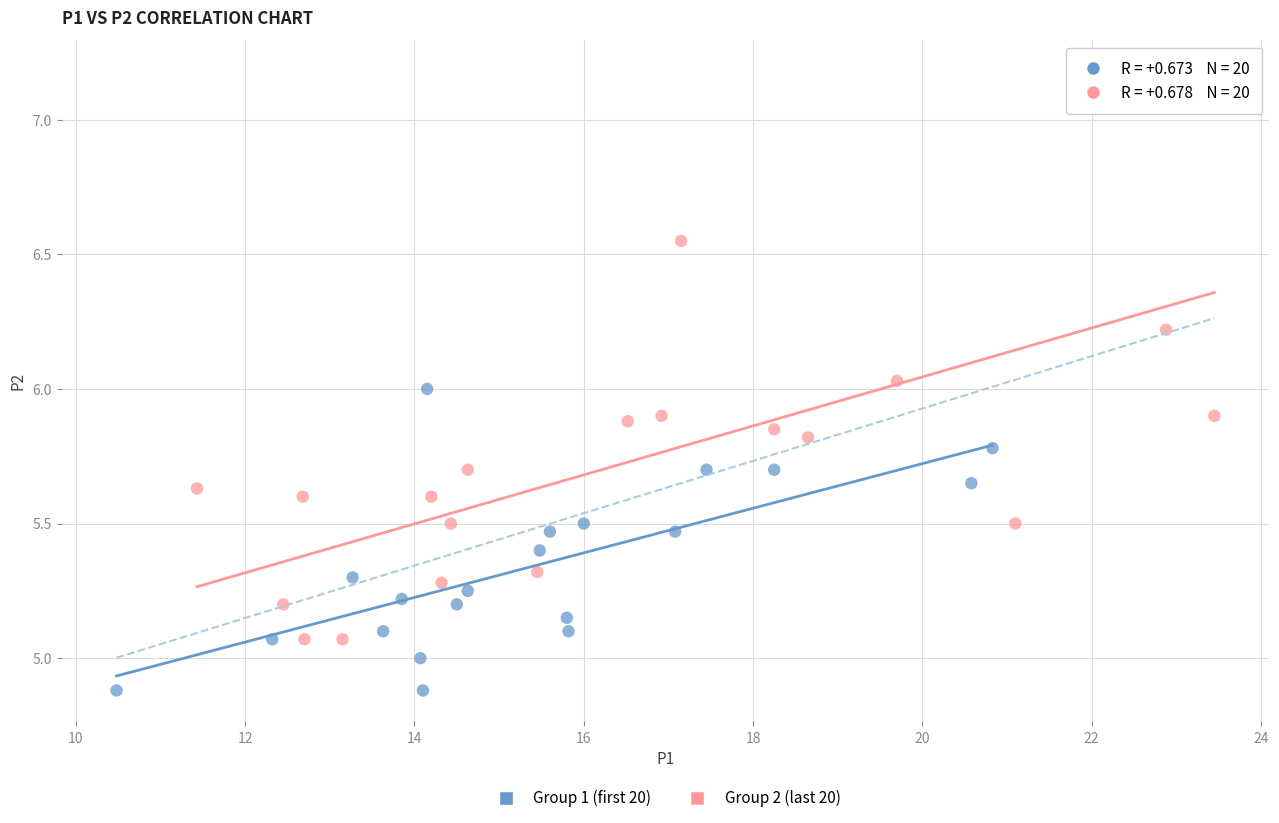

Which series reaches the minimum Y coordinate?

Group 1 (first 20)